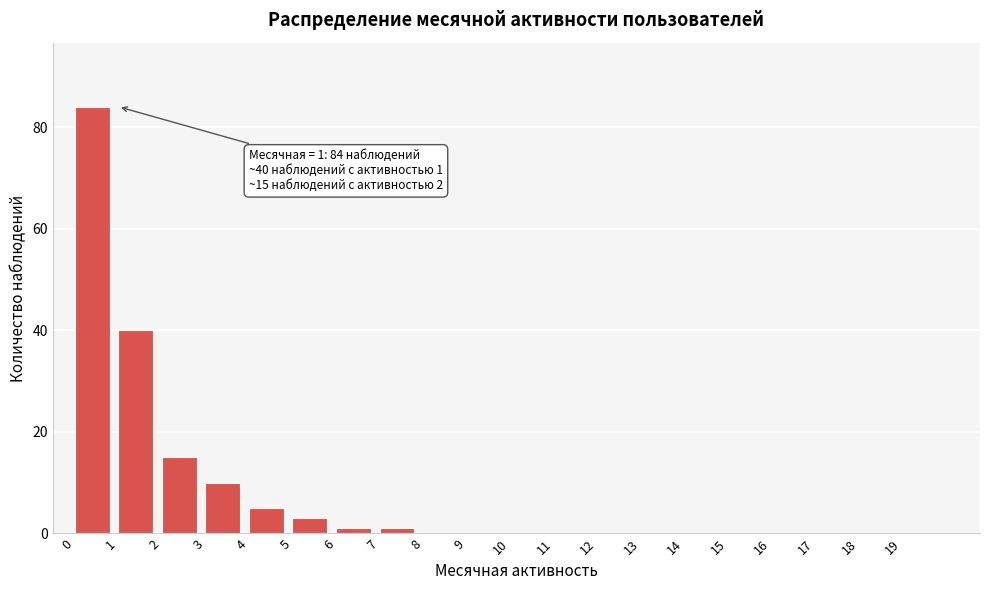

Reading right to left, what are all the values shown in this chart?

19=0	18=0	17=0	16=0	15=0	14=0	13=0	12=0	11=0	10=0	9=0	8=0	7=1	6=1	5=3	4=5	3=10	2=15	1=40	0=84